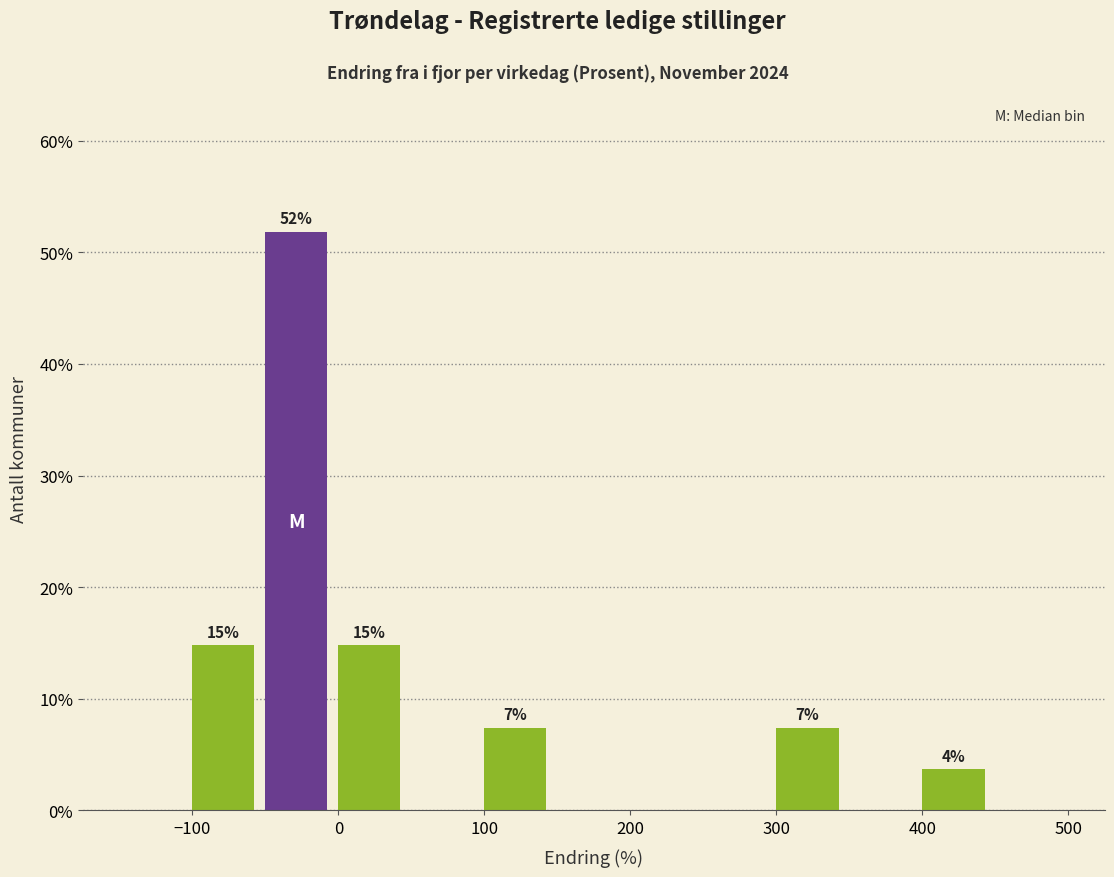

Over which range of the x-axis is the bar tallest?

-50 to 0